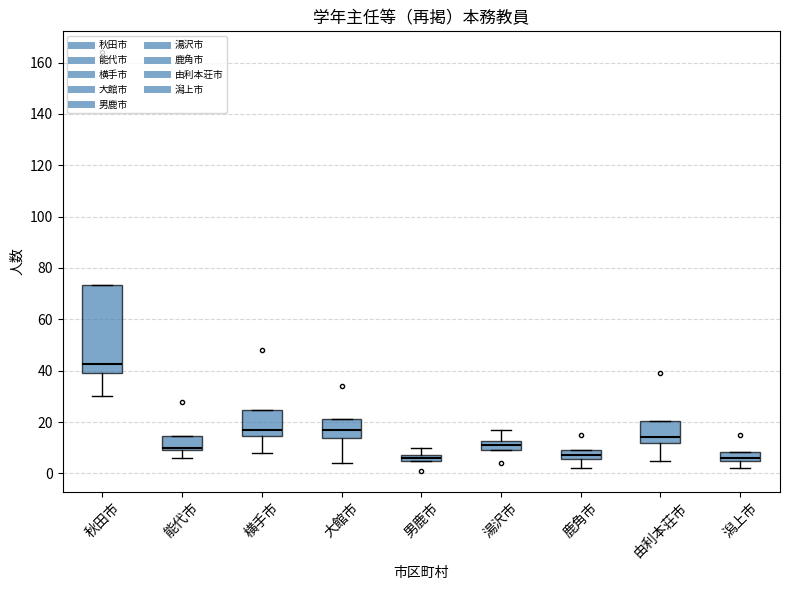

Where is the upper edge of the box for 鹿角市 on the y-axis? The values are not printed on the chart, so give them approximately, as read against the axis.

10